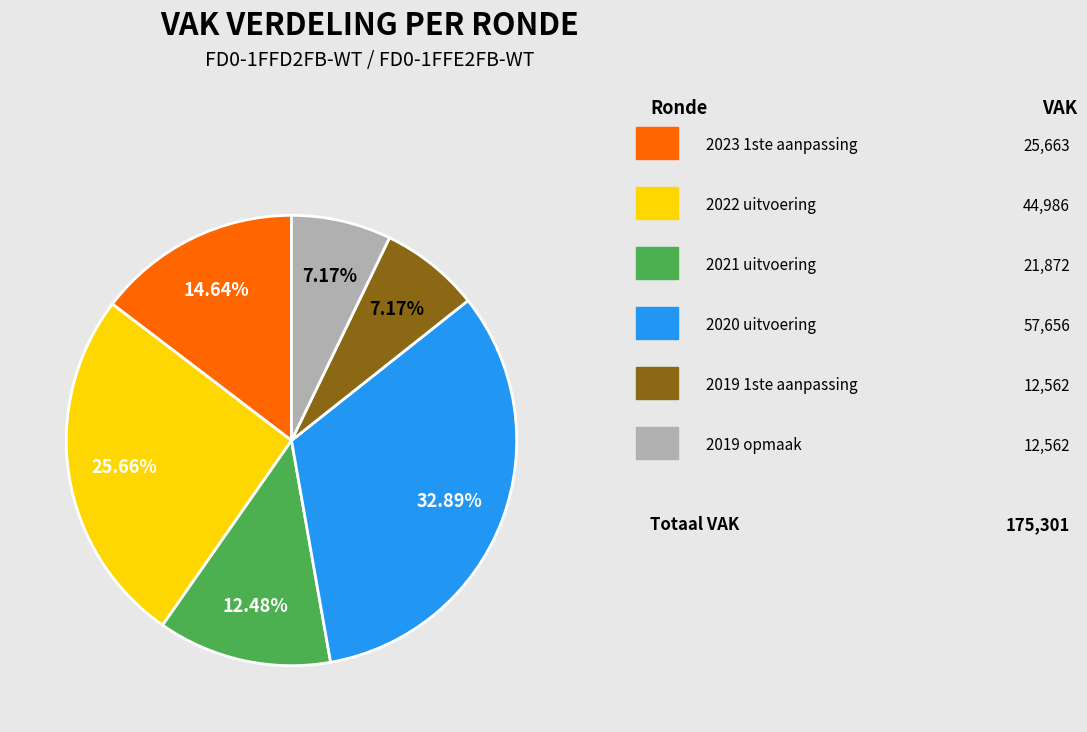

Does any single category account for the majority?

No